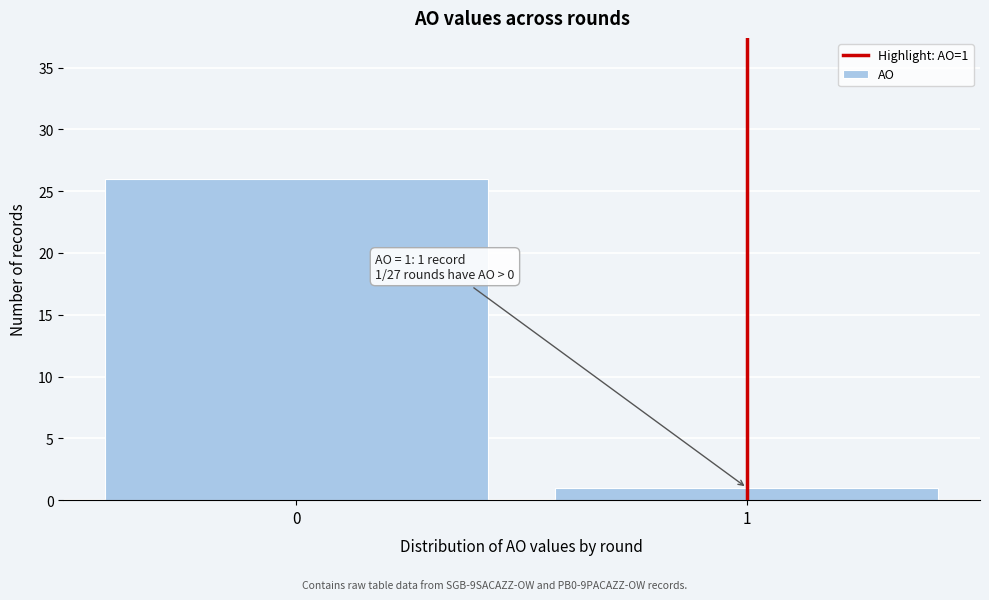

Reading right to left, what are all the values shown in this chart?

1=1	0=26